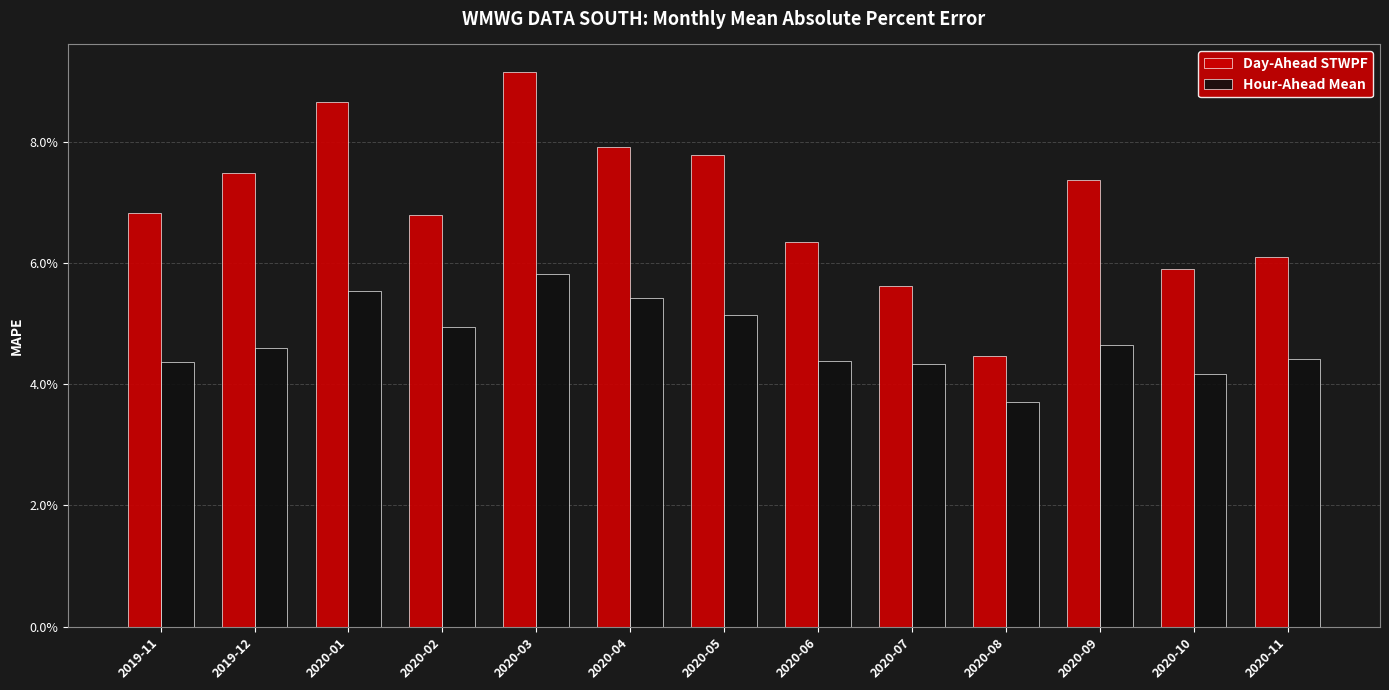

Reading left to right, what are all the values shown in this chart?

Day-Ahead STWPF: 0.1	0.1	0.1	0.1	0.1	0.1	0.1	0.1	0.1	0.0	0.1	0.1	0.1
Hour-Ahead Mean: 0.0	0.0	0.1	0.0	0.1	0.1	0.1	0.0	0.0	0.0	0.0	0.0	0.0